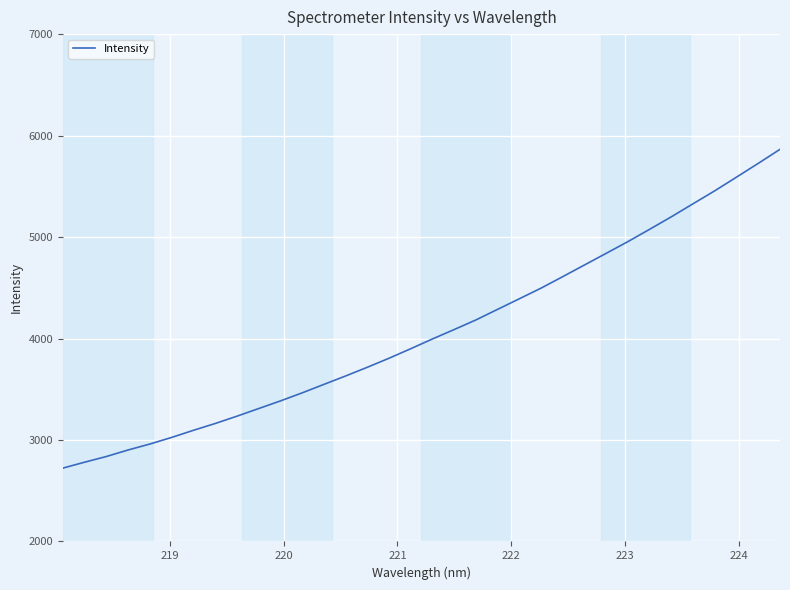

What is the maximum value shown in the chart?

5864.6